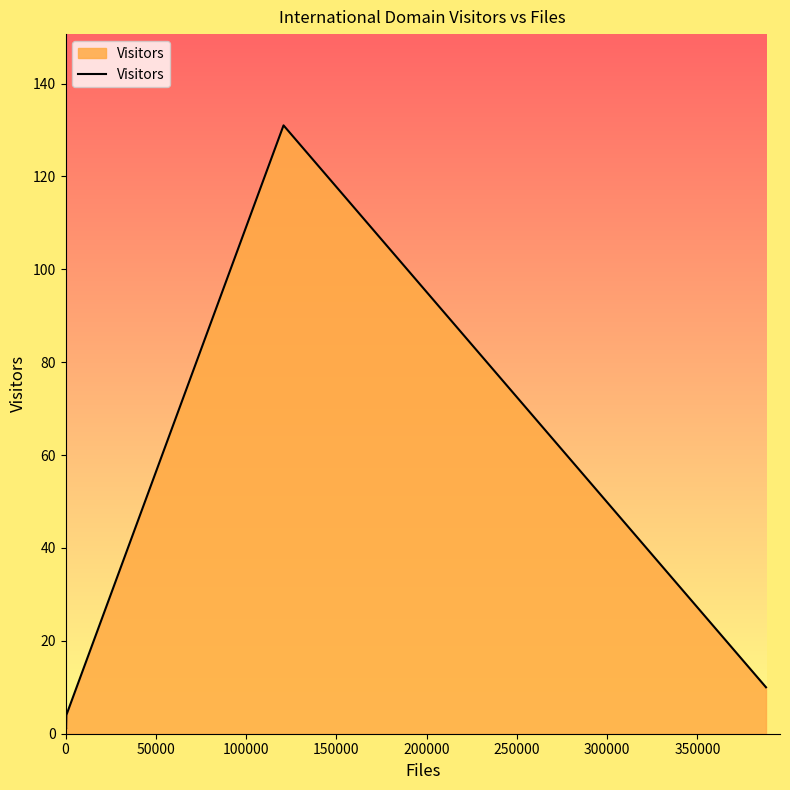

How many lines are shown in the chart?

1